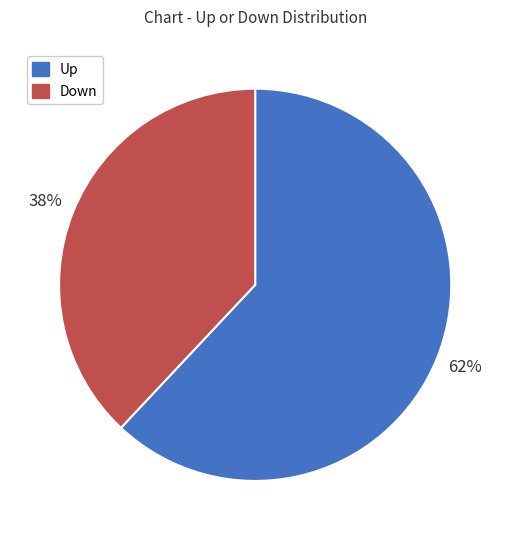

To the nearest percent, what is the difference between the largest and smallest slice percentages?

24%